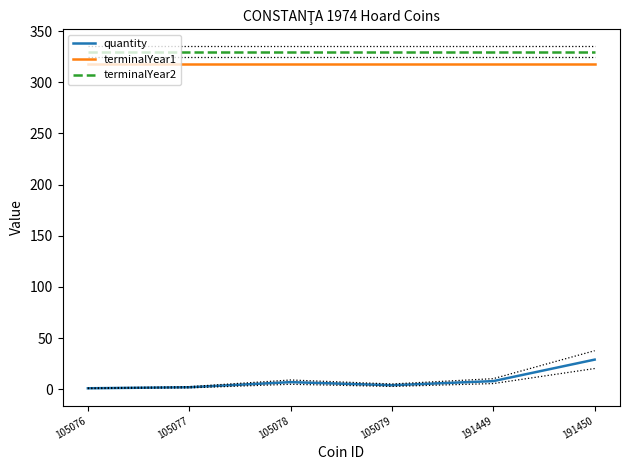

What is the average value of the quantity series?

8